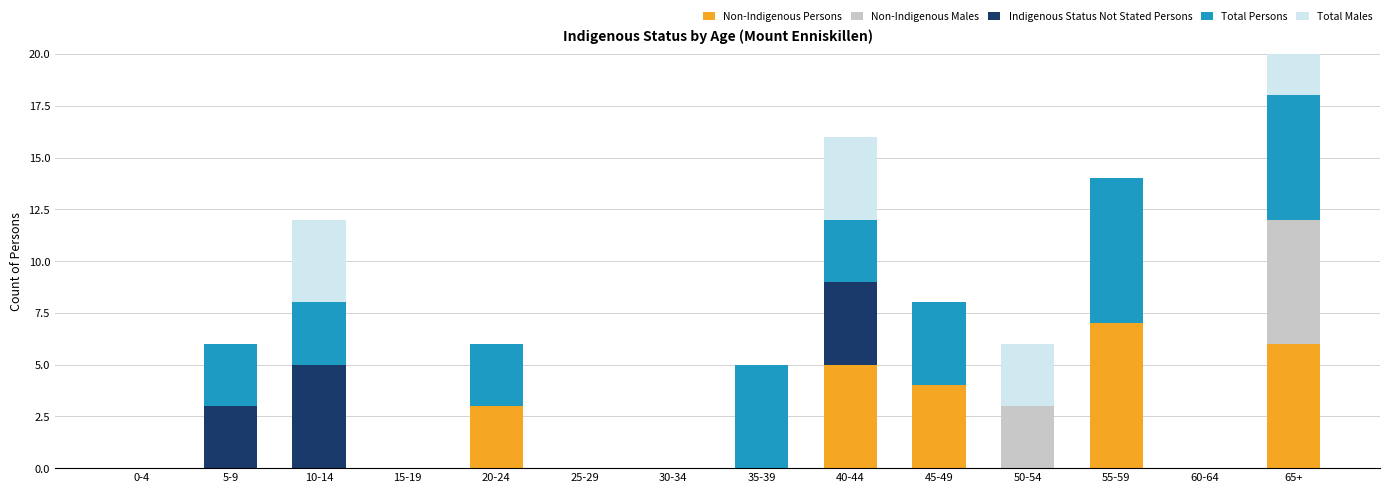

What is the label of the 13th bar from the right?

5-9